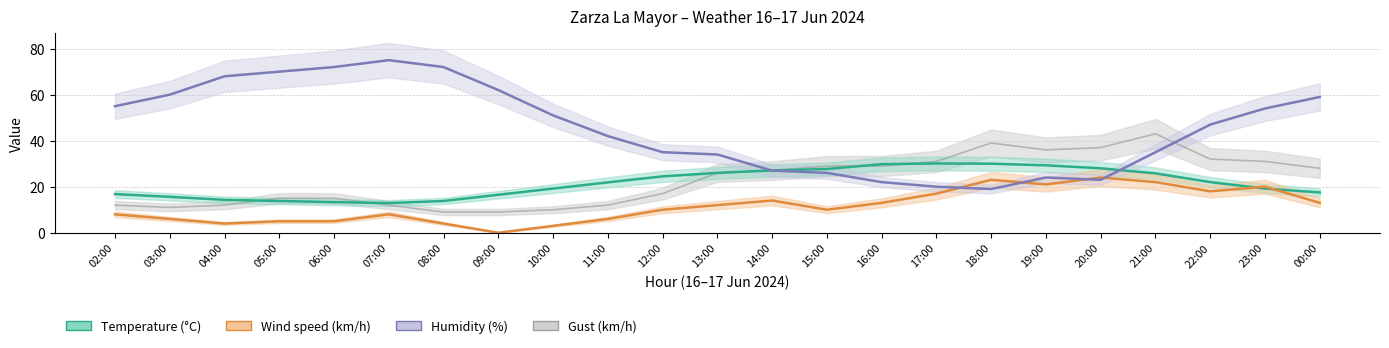

At which label does Wind speed (km/h) first exceed 10?

13:00